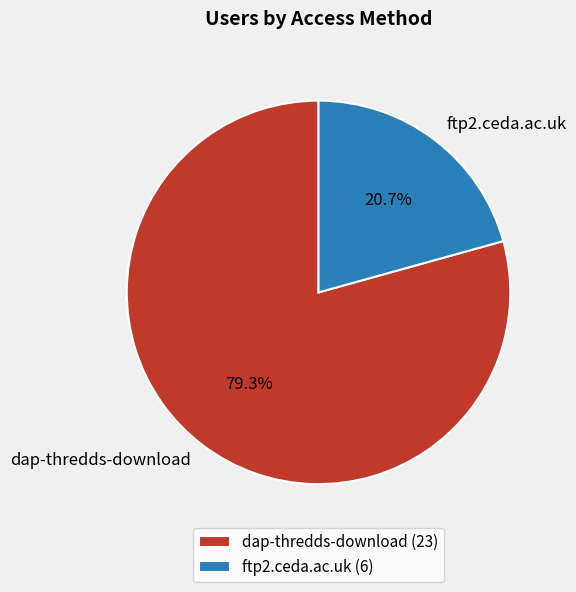

What is the majority slice?

dap-thredds-download